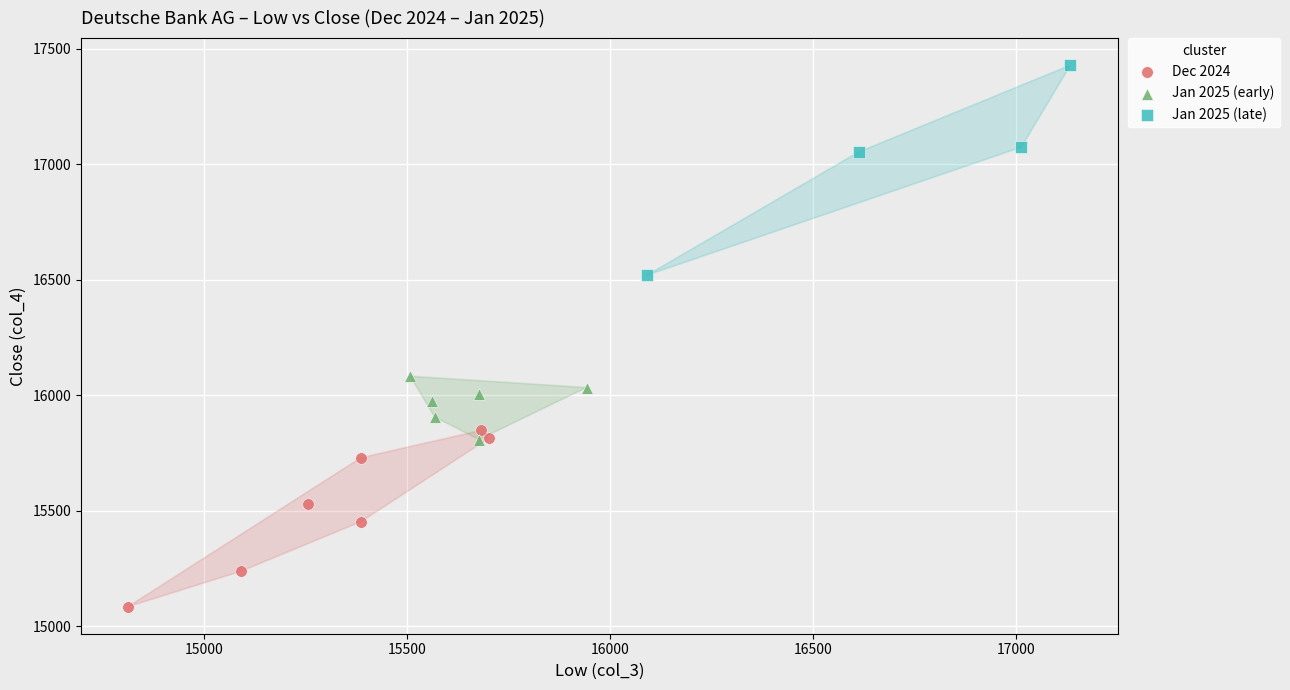

Which series contains the highest Y value?

Jan 2025 (late)